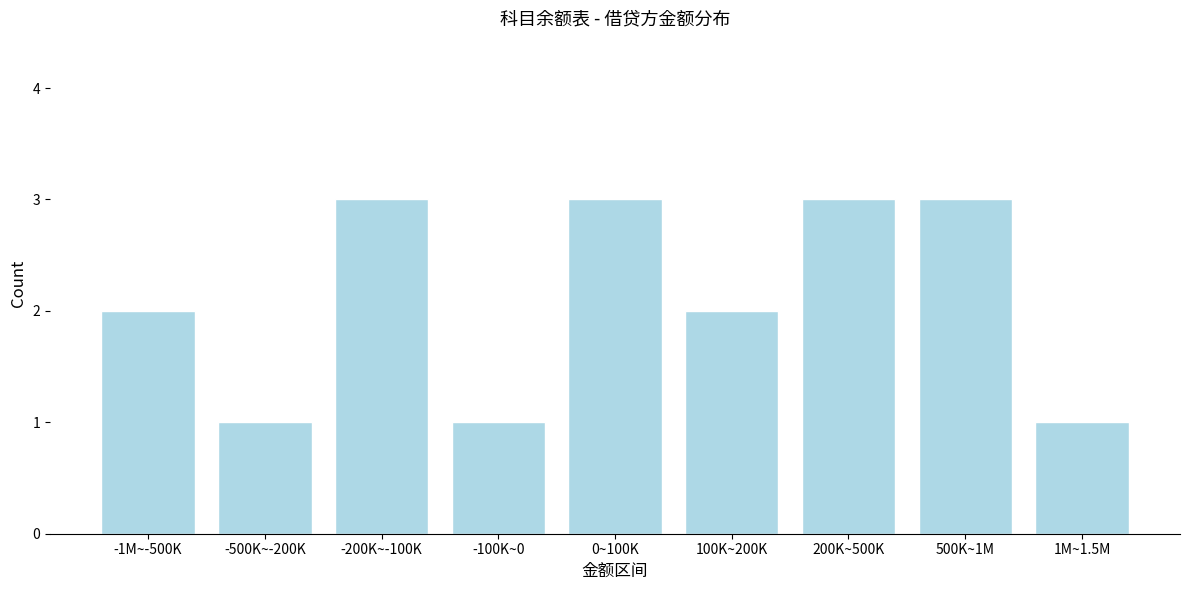

Reading left to right, transcribe all the data shown in this chart.

2	1	3	1	3	2	3	3	1